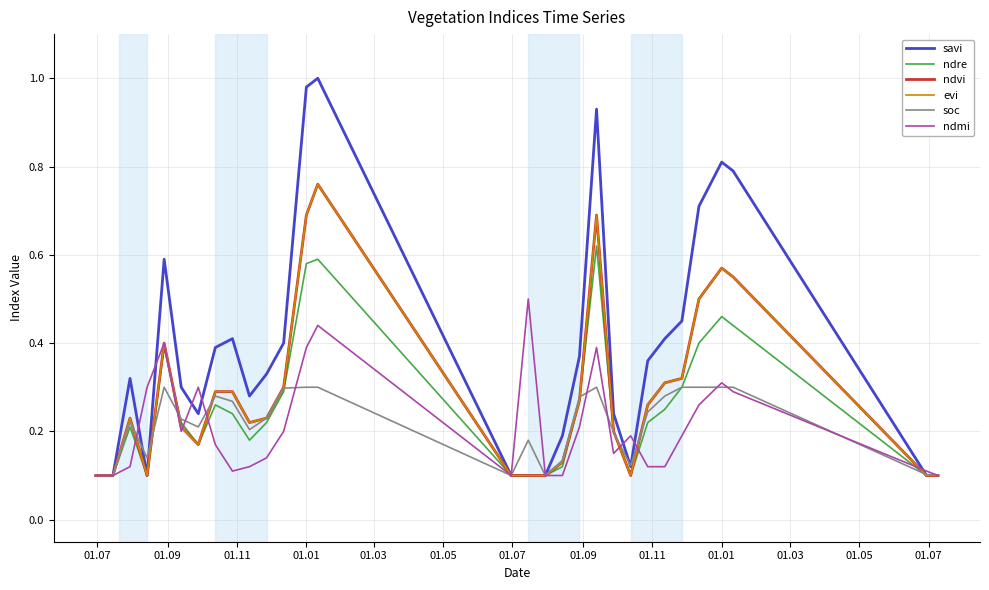

What is the sum of all ndre values?

7.5